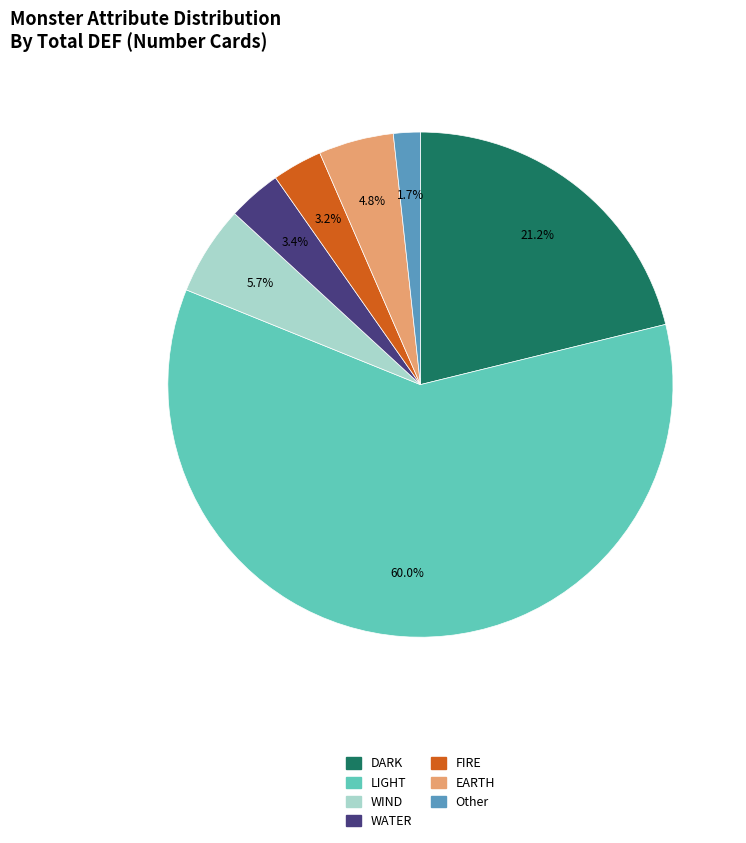

What is the ratio of the value at EARTH to the value at WIND?

0.8